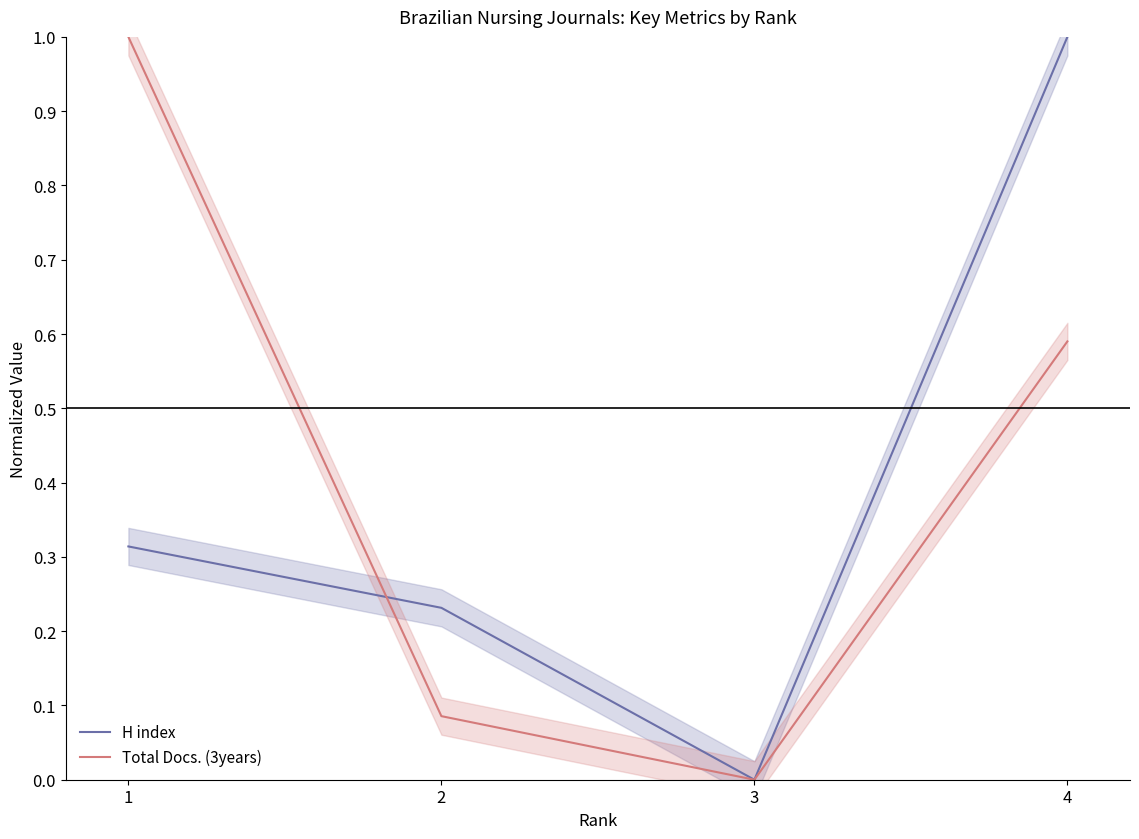

Is the value of H index at 3 greater than the value of Total Docs. (3years) at 4?

No